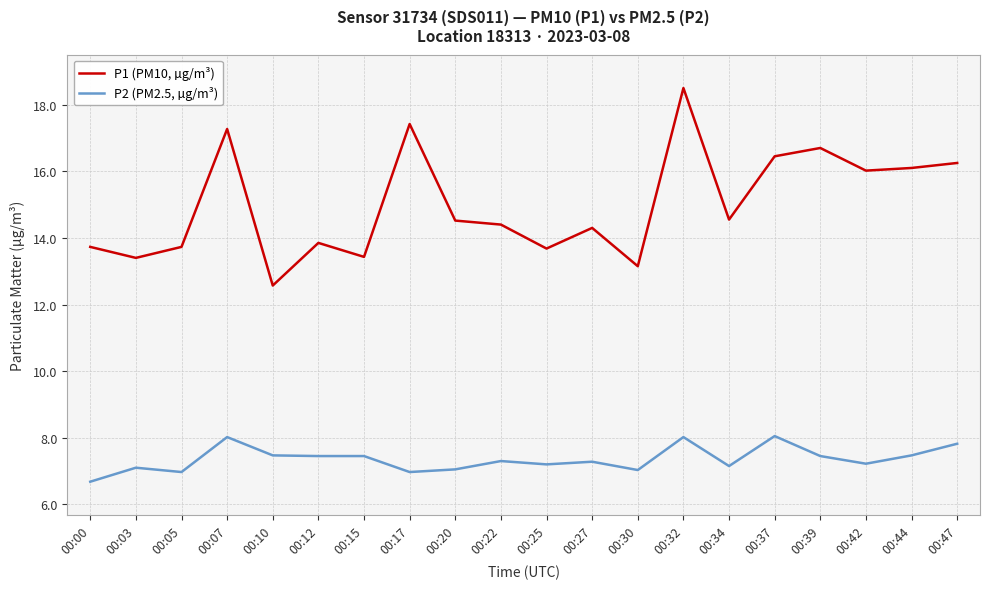

At which label does P1 (PM10, µg/m³) reach its minimum?

00:10